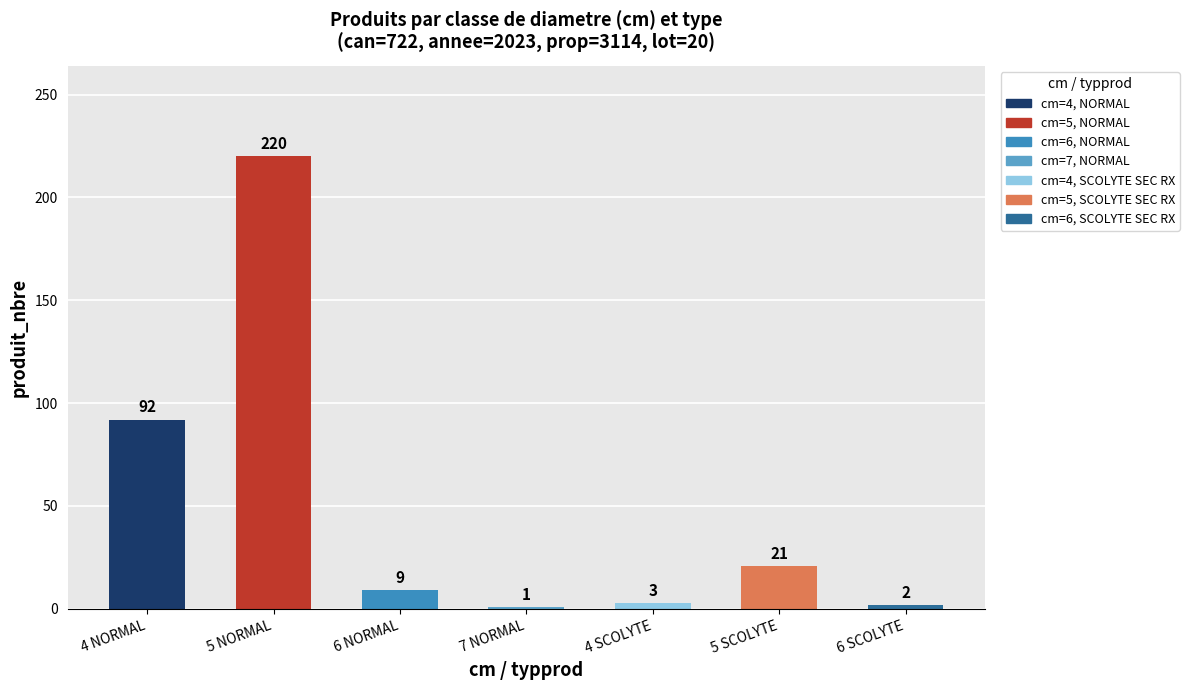

Between 5 SCOLYTE and 6 NORMAL, which is larger?

5 SCOLYTE